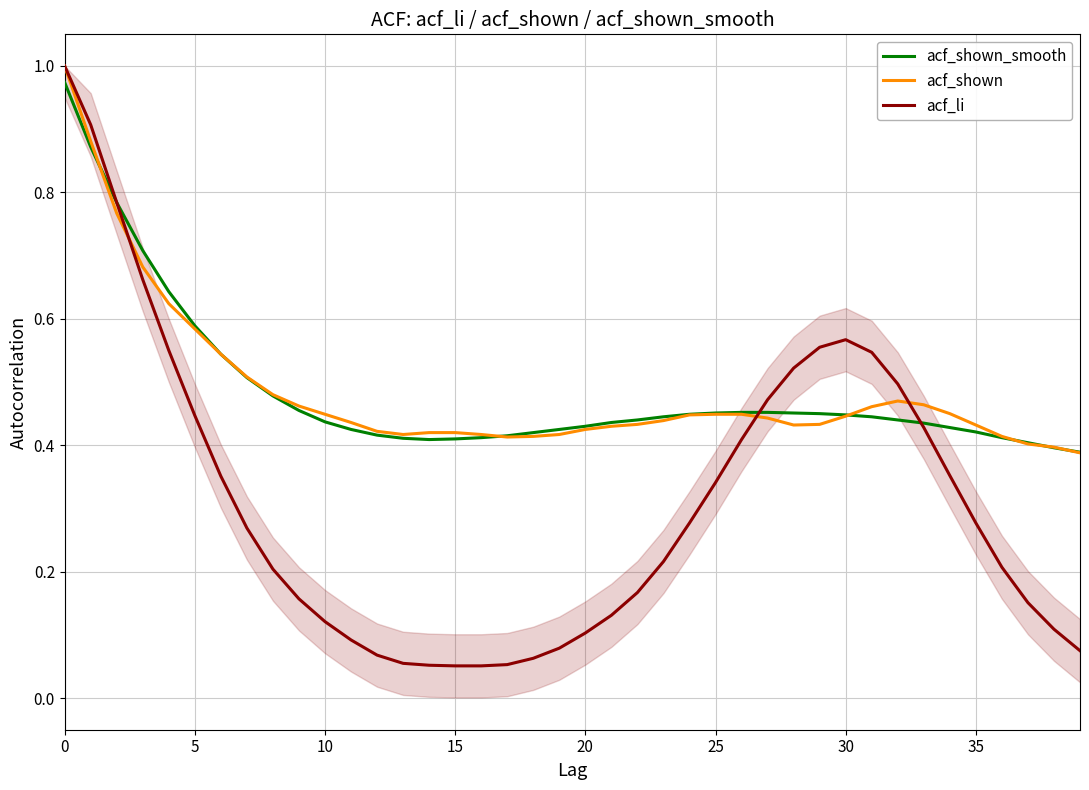

Which series has the largest range (max minus min)?

acf_li